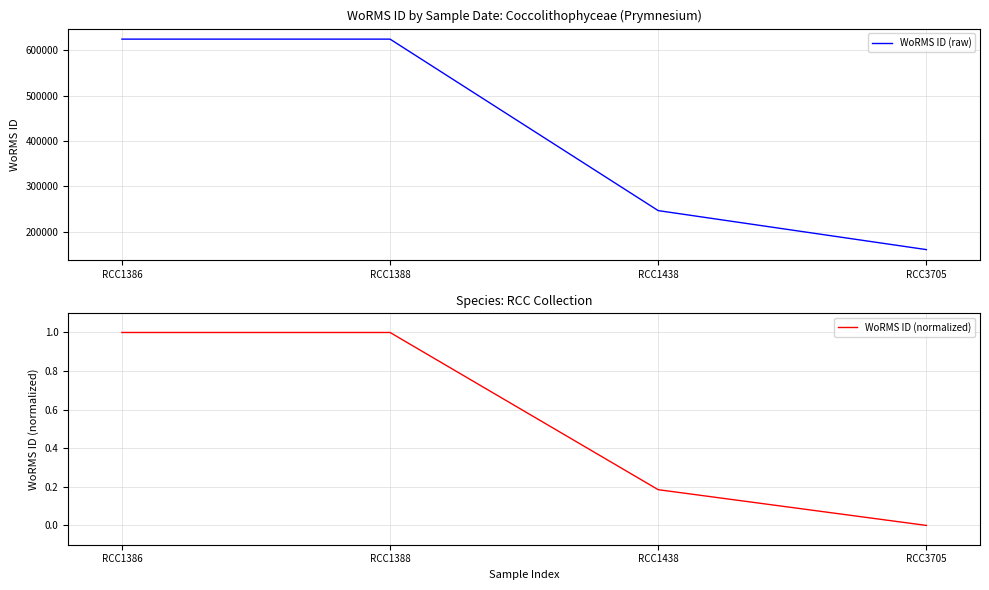

What is the sum of the WoRMS ID (normalized) values at RCC3705 and RCC1388?

1.0